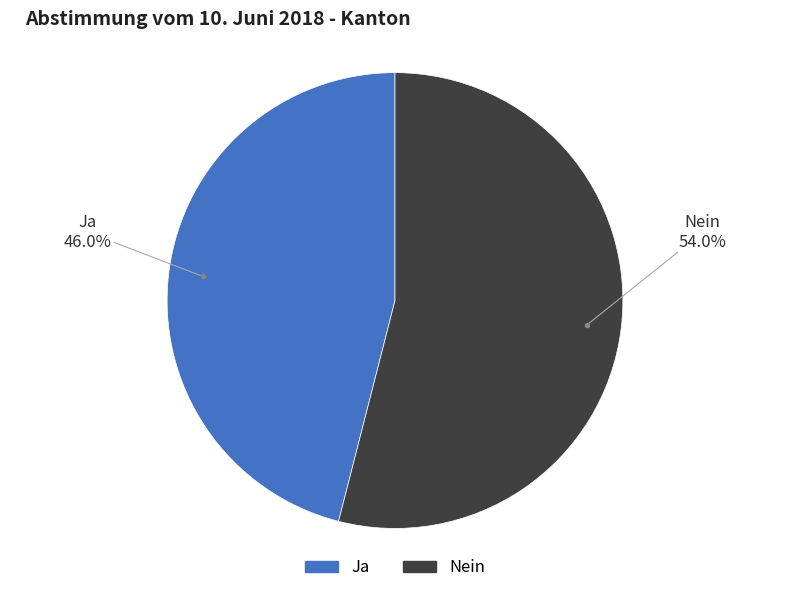

Is Ja the majority of the pie?

No